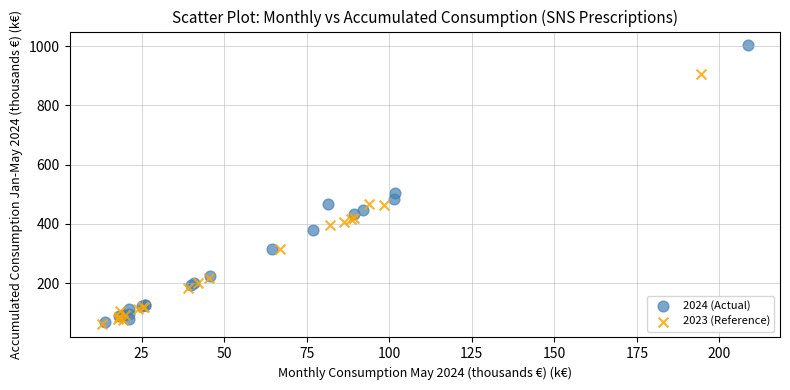

Which series contains the highest Y value?

2024 (Actual)